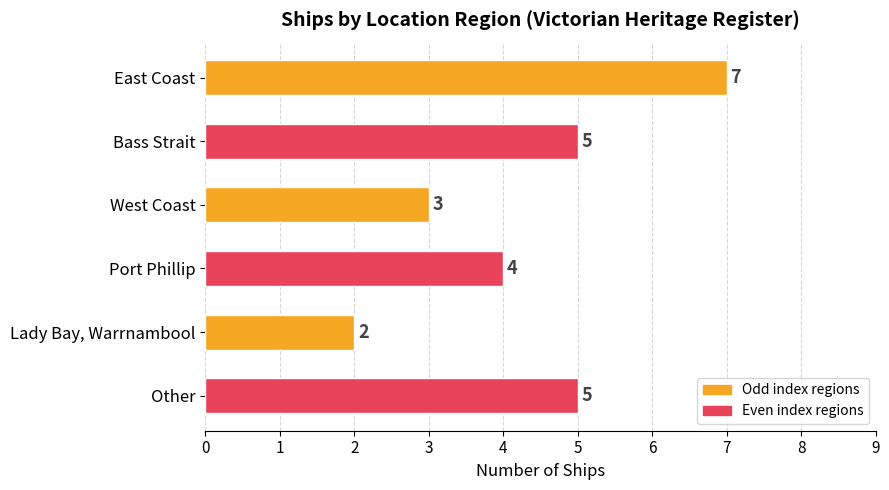

What is the difference between the maximum and second lowest values?

4